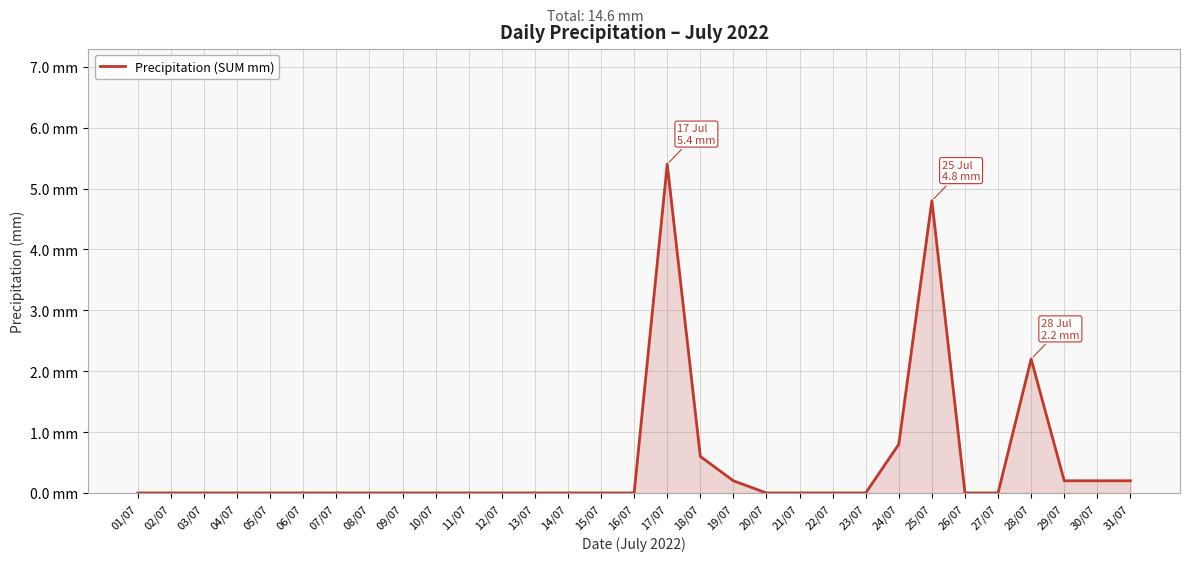

Does the chart have visible grid lines?

Yes